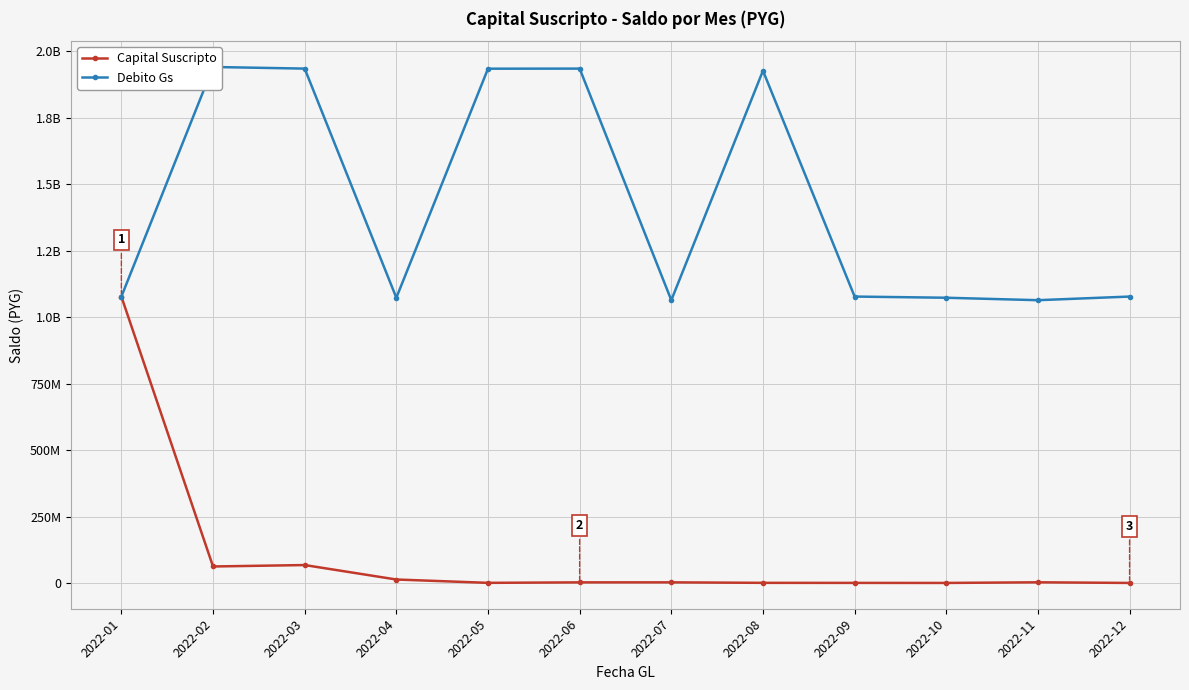

How many interior local valleys does the Debito Gs series have?

3